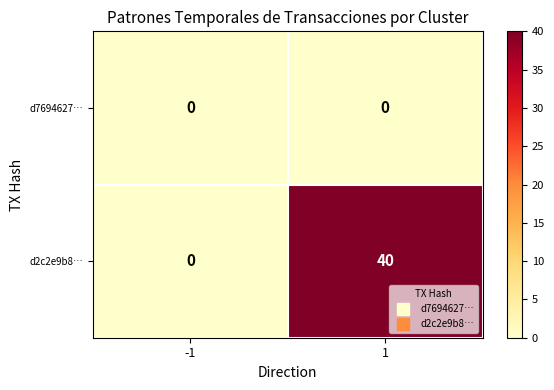

Rank the series by their average value, from highest to lowest.

d2c2e9b8…, d7694627…